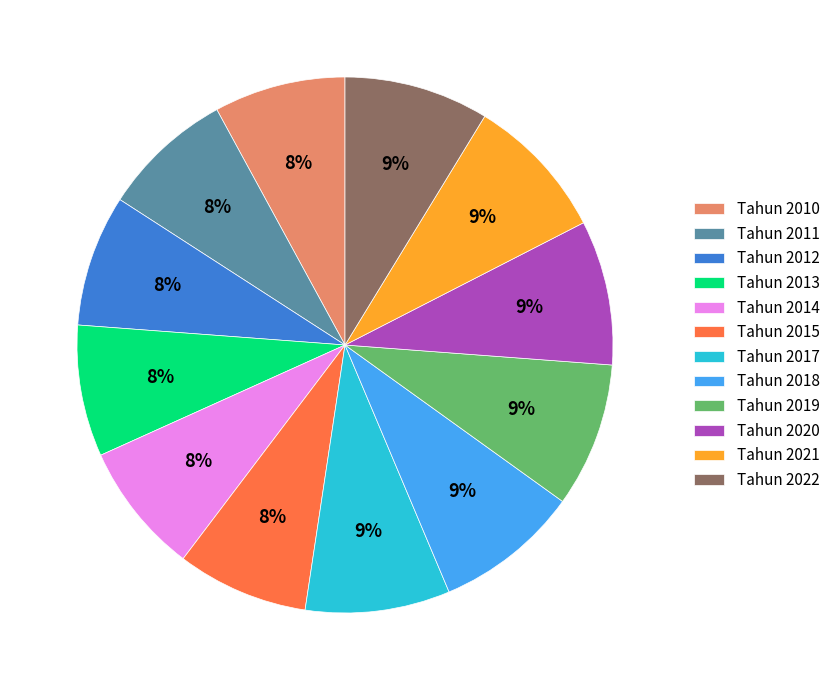

Count the number of slices in the pie.

12